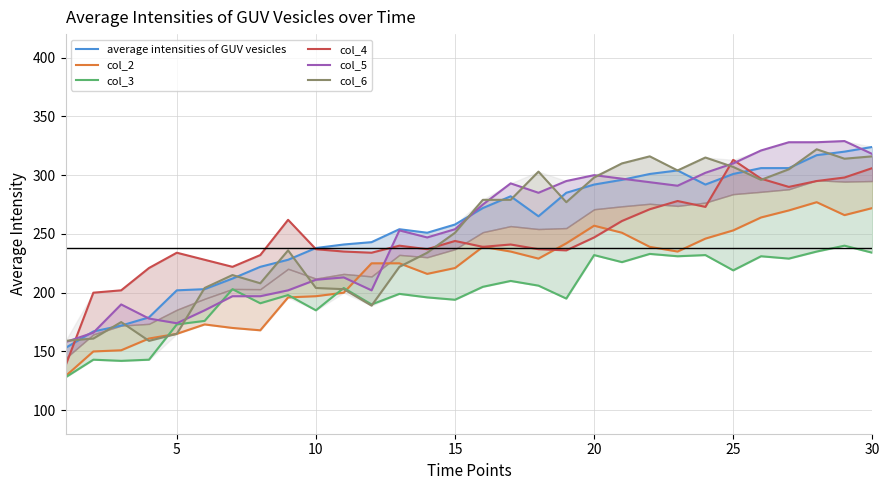

What is the difference between the maximum and second lowest values in the col_4 series?

113